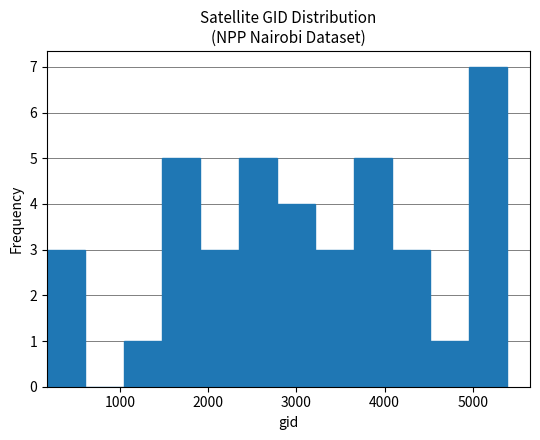

Reading left to right, list every bar in this chart as the range it spans on the x-axis followed by its height. Neither the bar edges nor the heights are printed on the chart, so give them approximately, as read against the axes.

200 to 600: 3
600 to 1000: 0
1000 to 1500: 1
1500 to 1900: 5
1900 to 2300: 3
2300 to 2800: 5
2800 to 3200: 4
3200 to 3700: 3
3700 to 4100: 5
4100 to 4500: 3
4500 to 5000: 1
5000 to 5400: 7